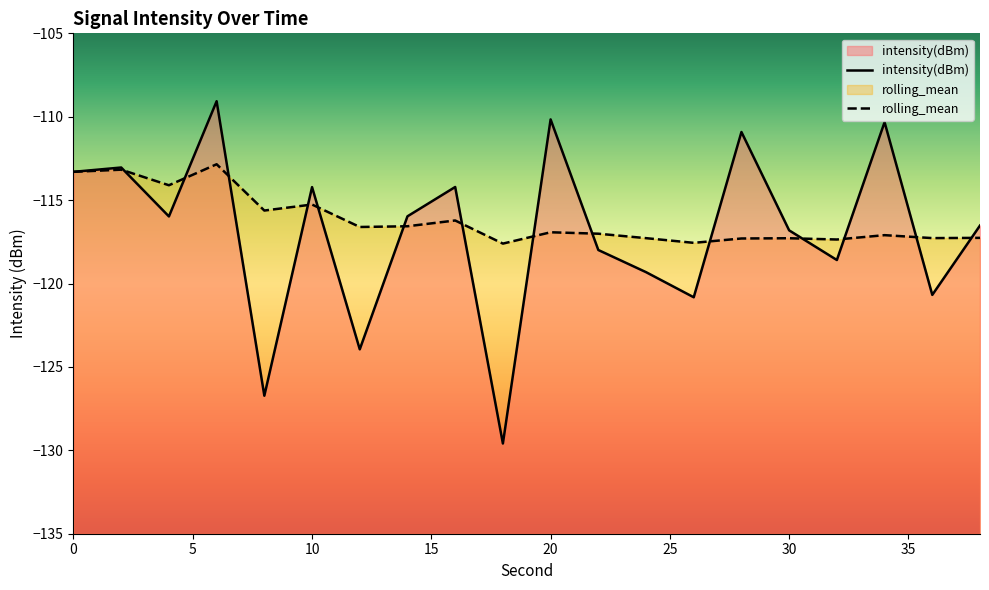

What is the average value of the intensity(dBm) series?

-116.9